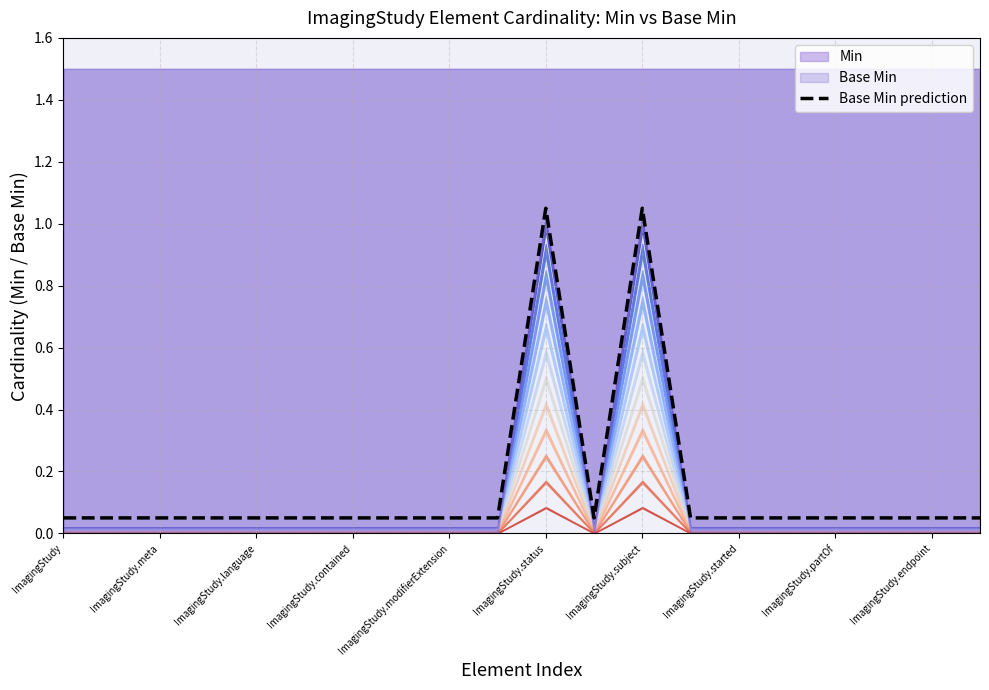

What is the difference between the second highest and second lowest values?

1.0